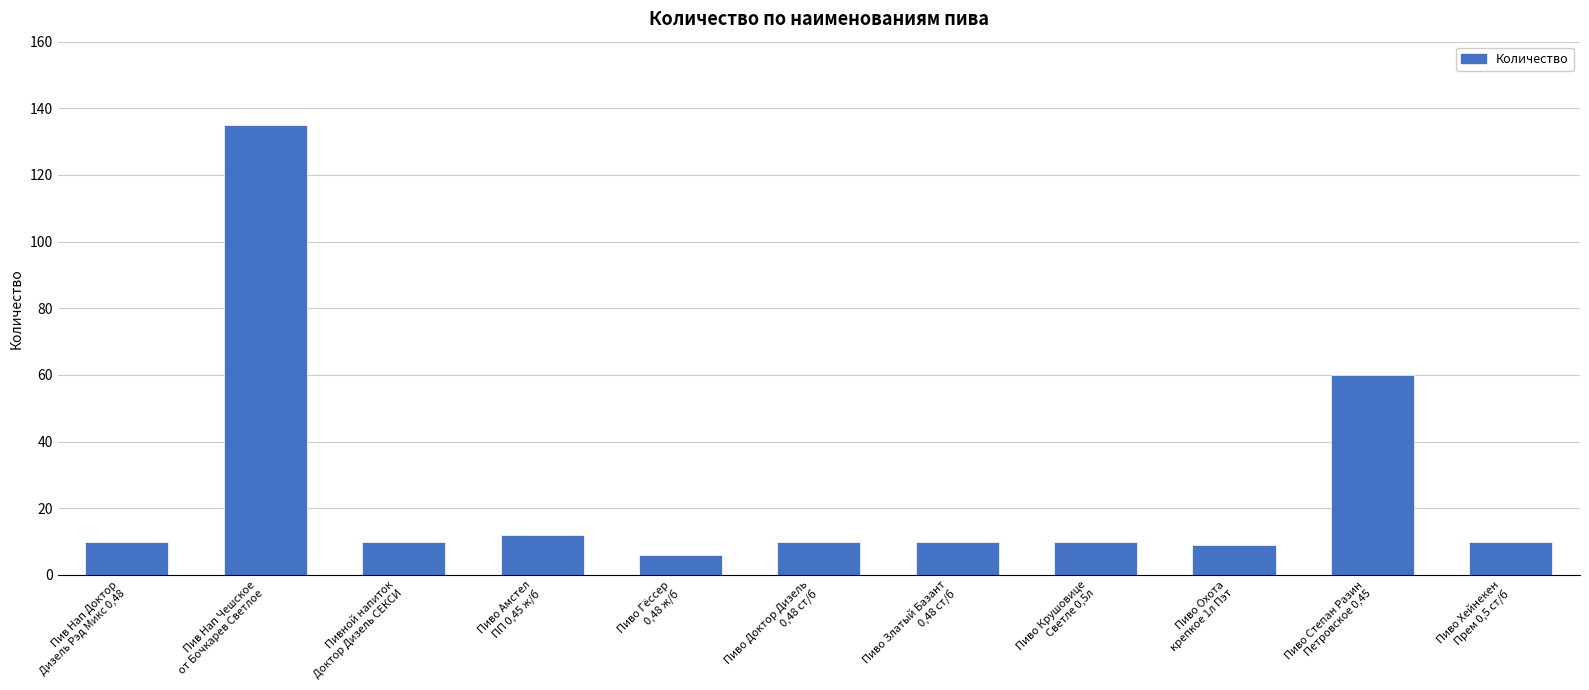

Does the chart contain stacked bars?

No